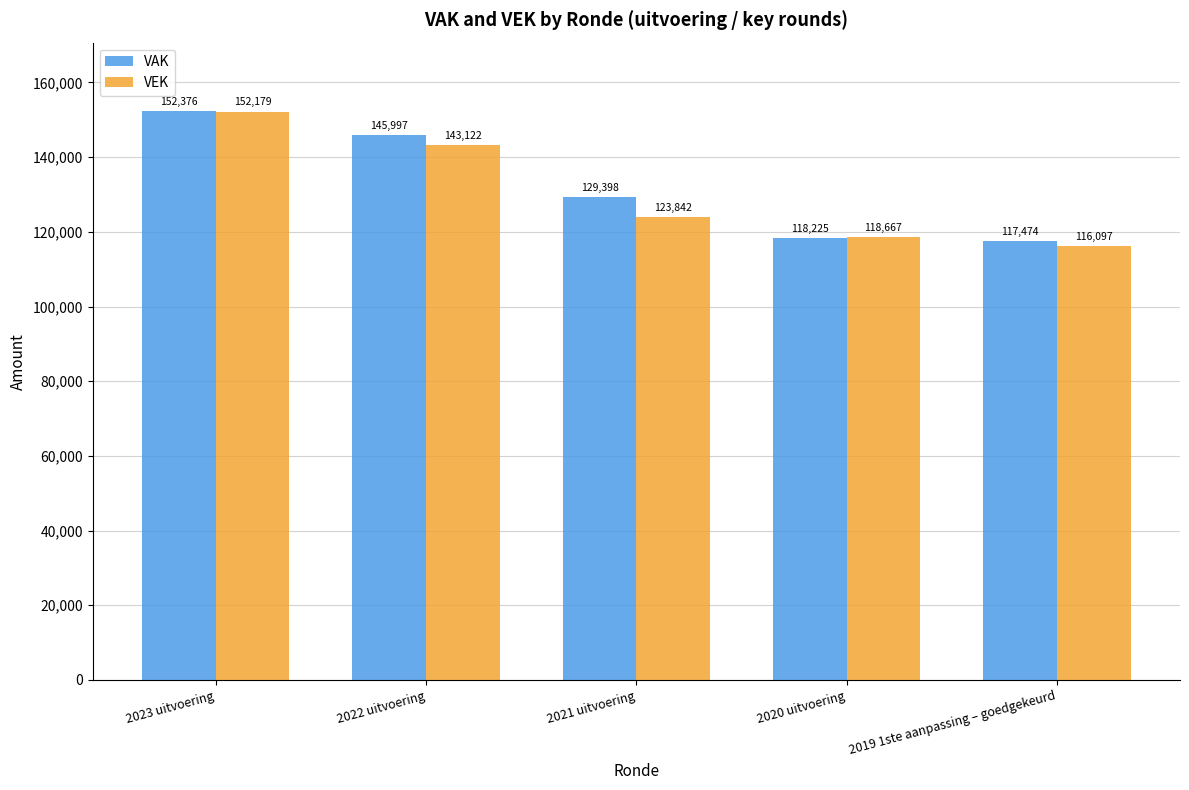

At how many categories does at least one series exceed 131204?

2